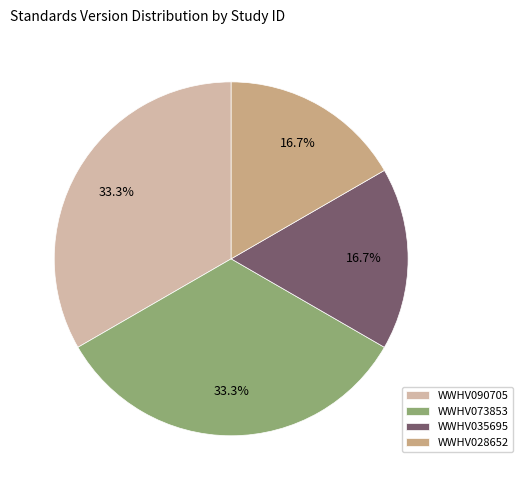

Approximately how many times larger is the value at WWHV073853 compared to WWHV028652?

2.0